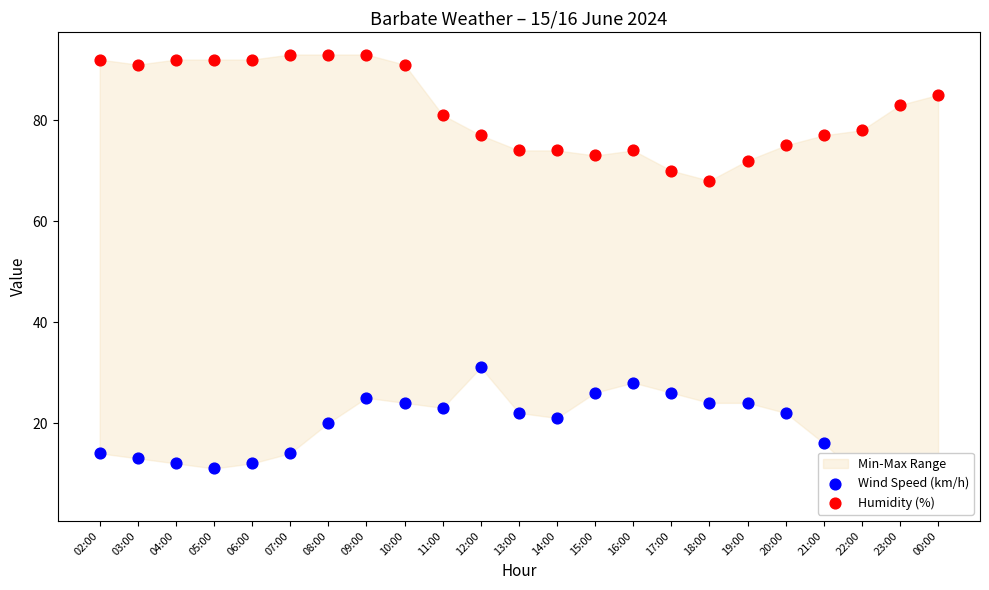

Which series has the widest spread of Y values?

Wind Speed (km/h)